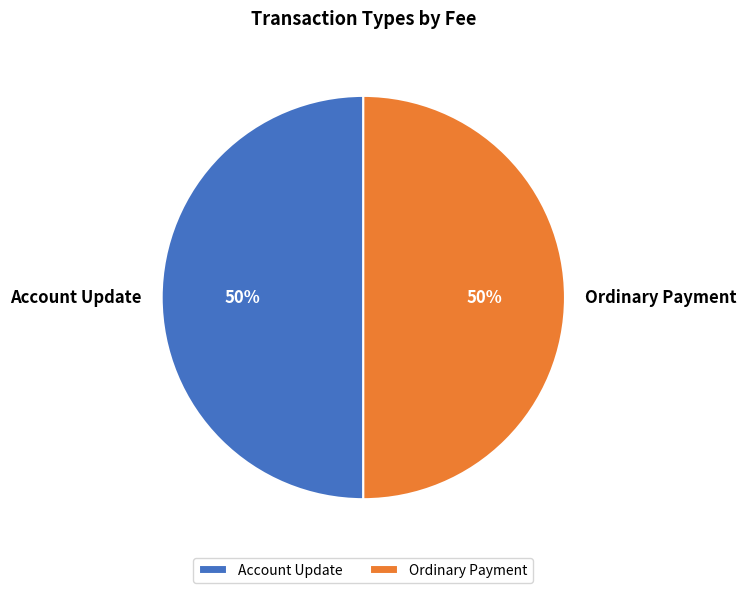

The Account Update slice represents 50% of the pie. True or false?

True